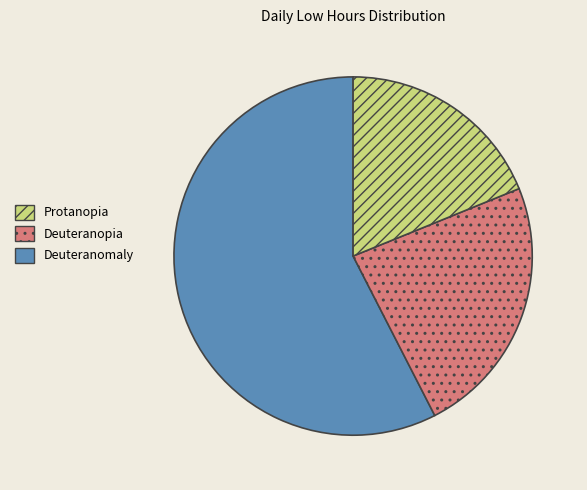

Does any single category account for the majority?

Yes